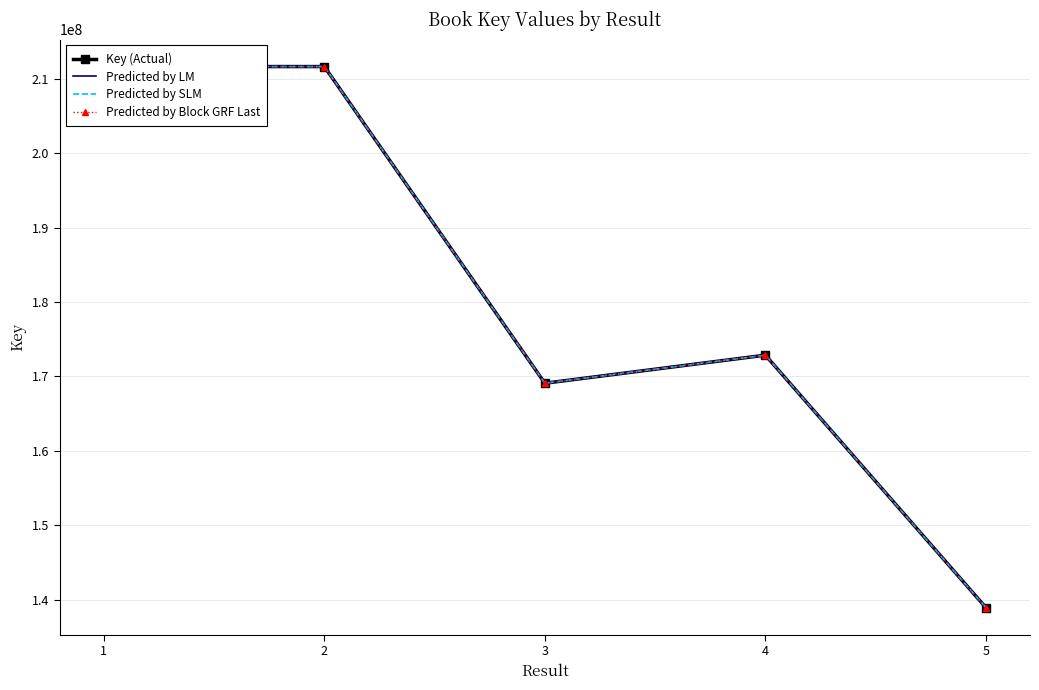

What is the smallest value displayed?

138920168